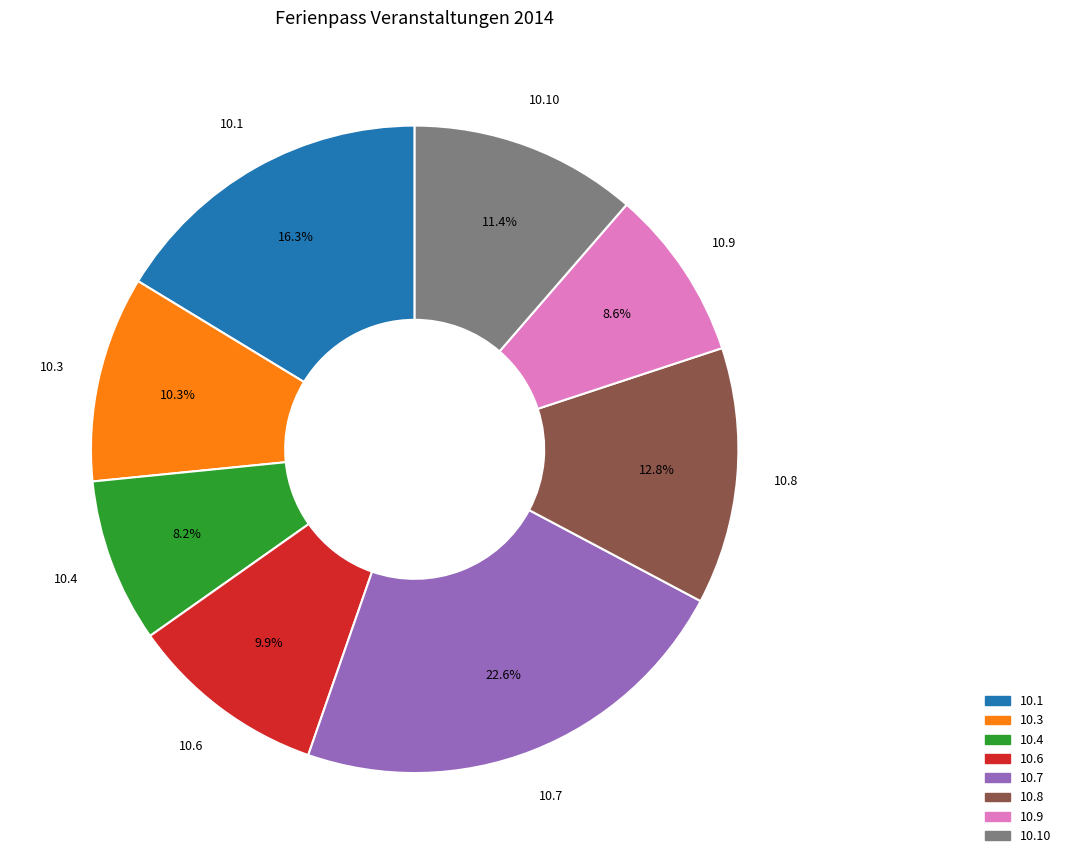

Between 10.4 and 10.1, which is larger?

10.1